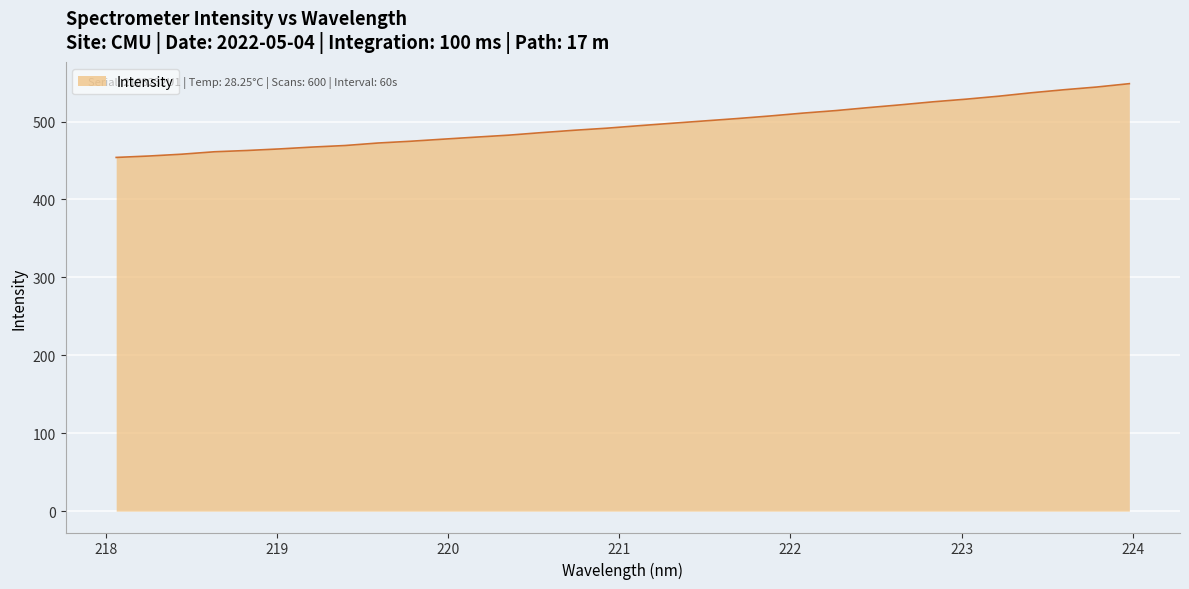

What is the minimum value shown in the chart?

454.0